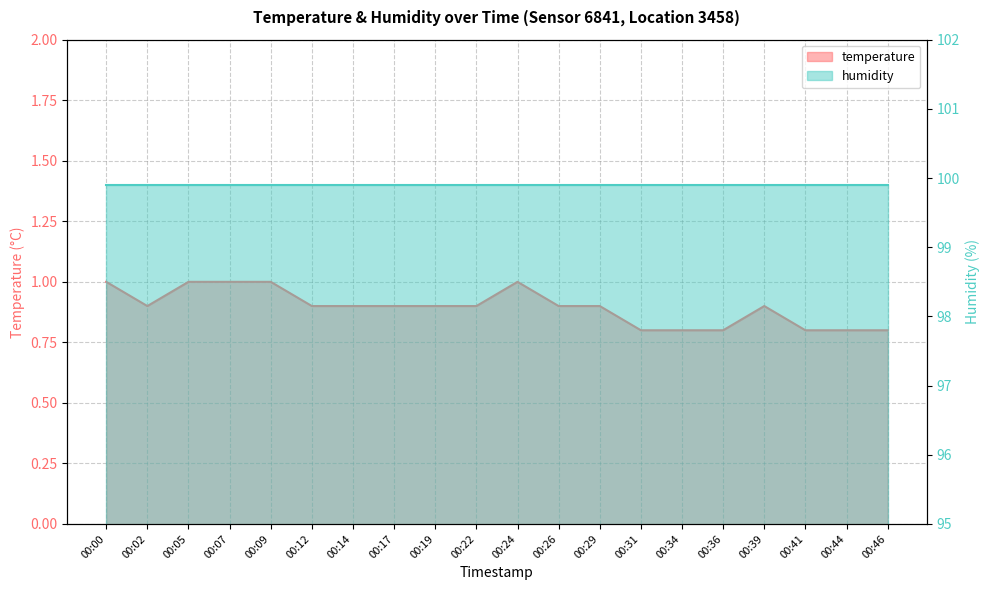

What is the value of the 17th point from the left?

0.9